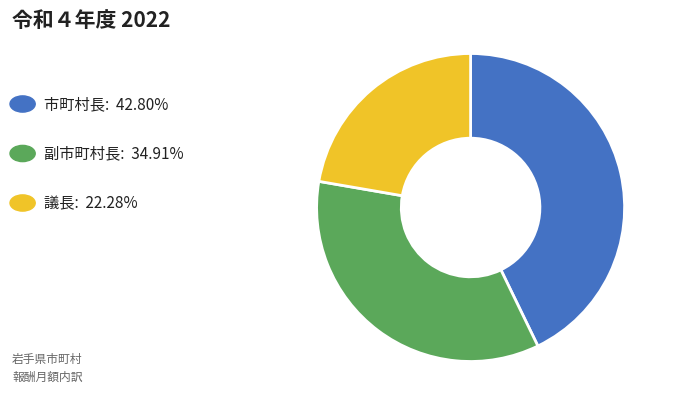

Is there any slice that represents more than half of the pie?

No